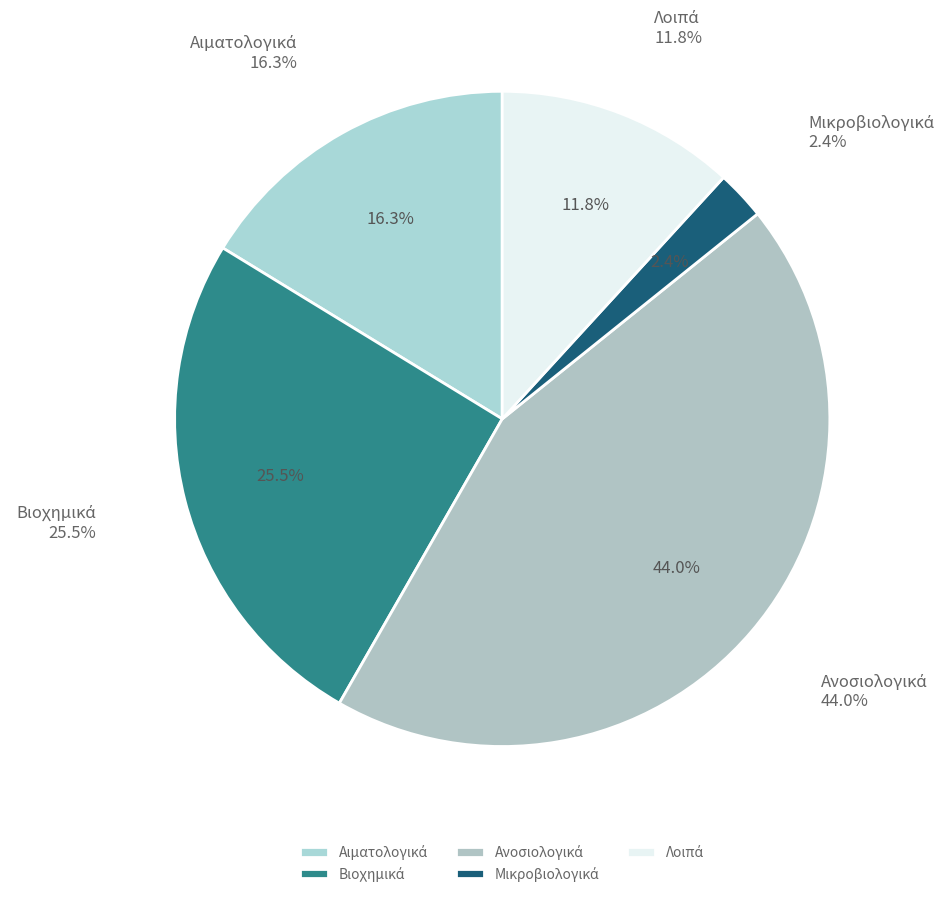

Rank the categories by value from lowest to highest.

Μικροβιολογικά, Λοιπά, Αιματολογικά, Βιοχημικά, Ανοσιολογικά